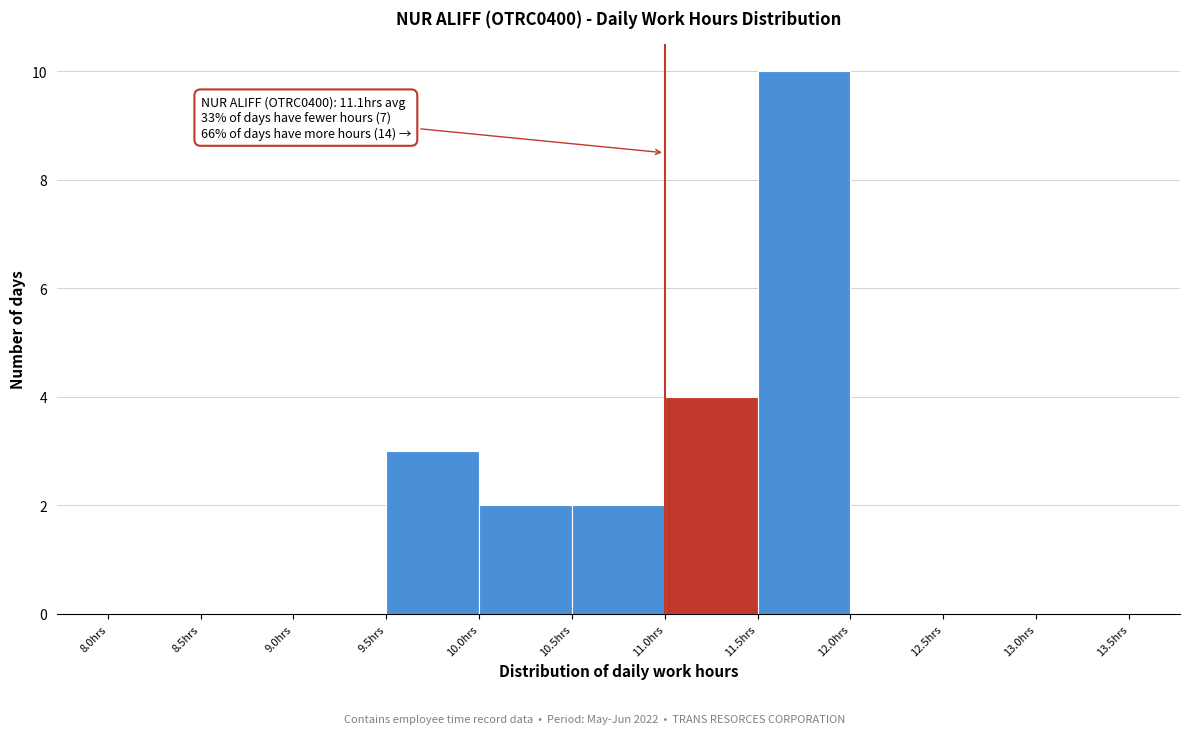

Which range on the x-axis has the tallest bar?

11.5 to 12.0